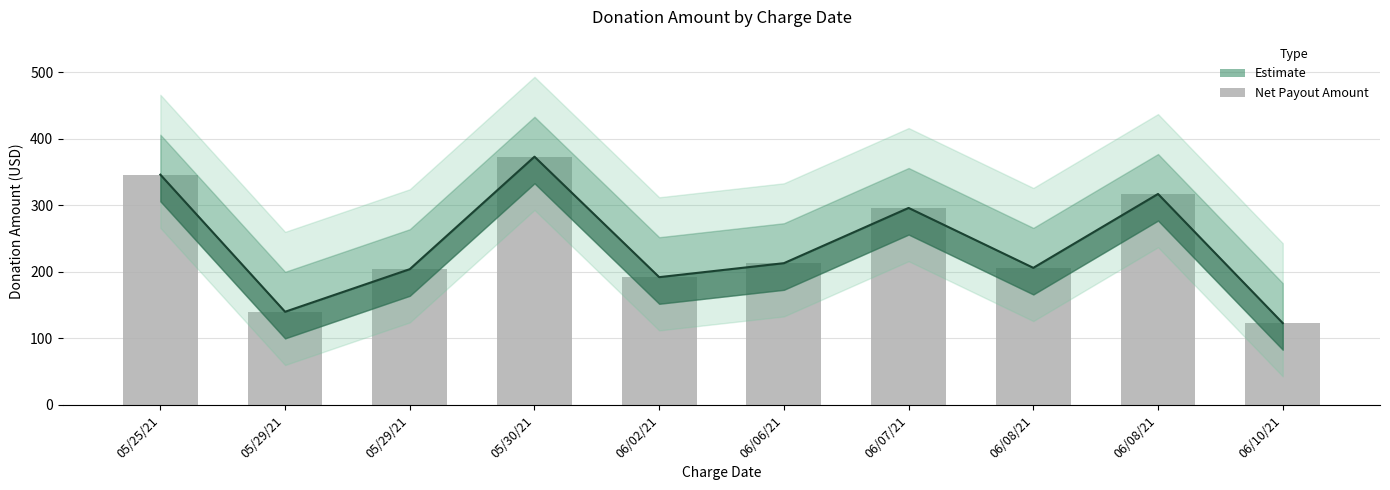

Where does the data first go above 213?

05/25/21